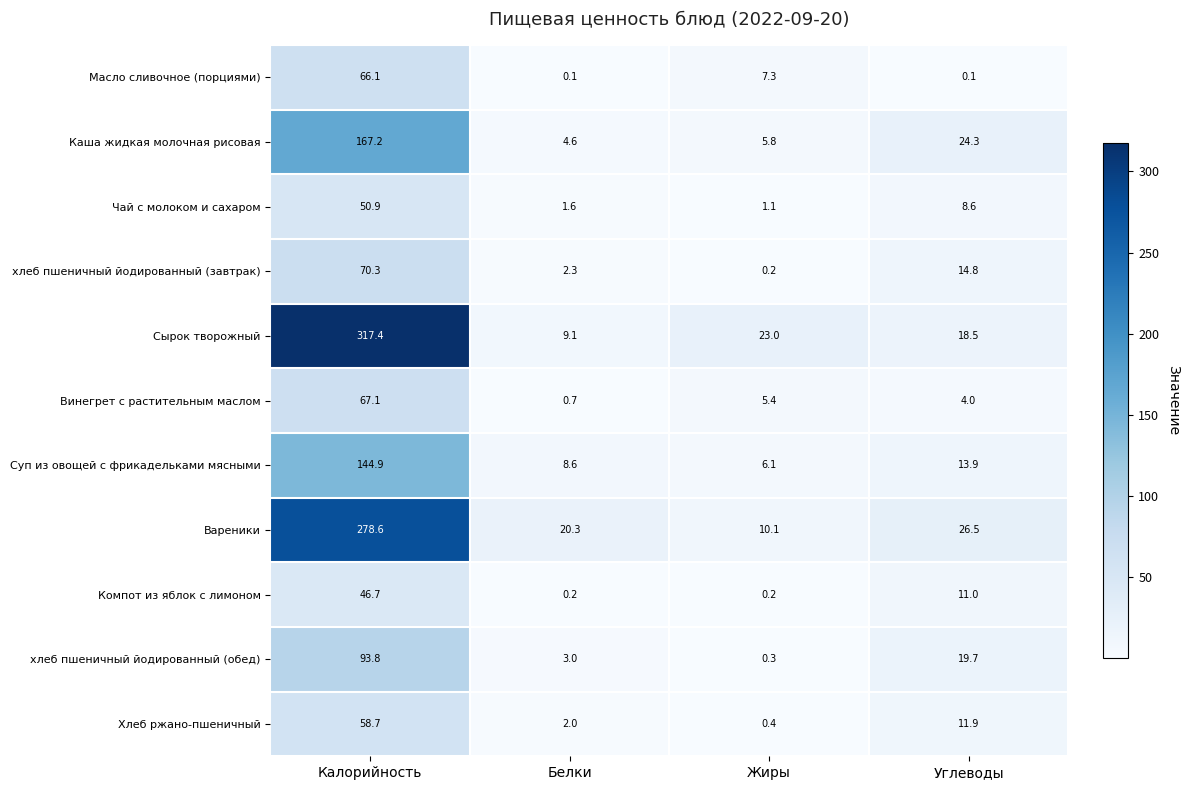

What is the difference between the Сырок творожный values at Жиры and Калорийность?

294.4